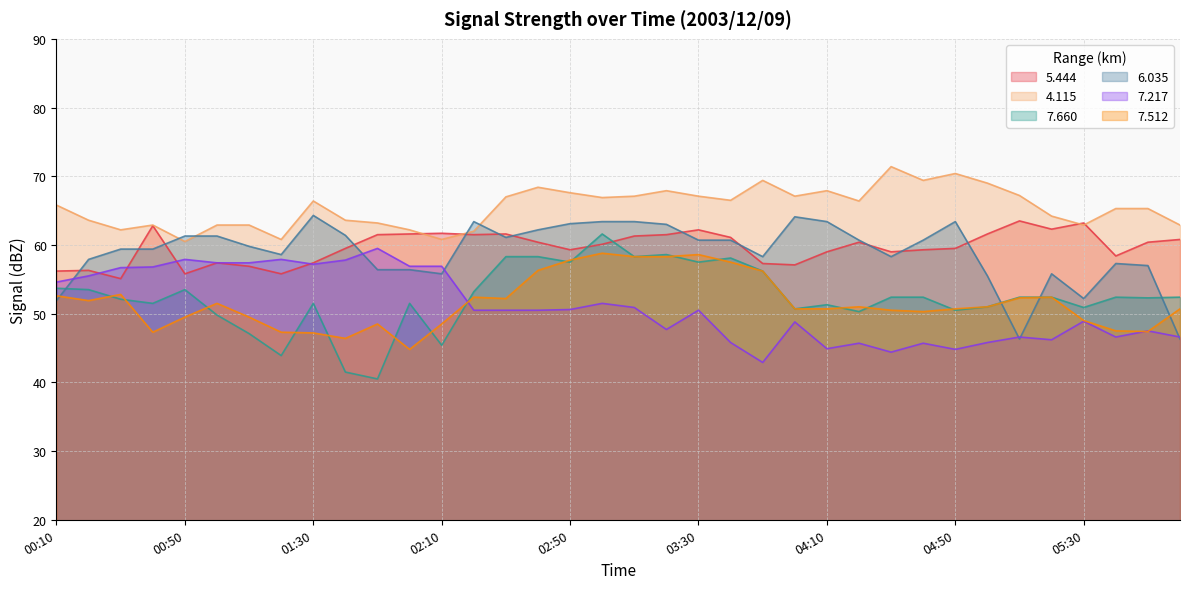

What is the difference between the highest and lowest values at 04:40?

23.7